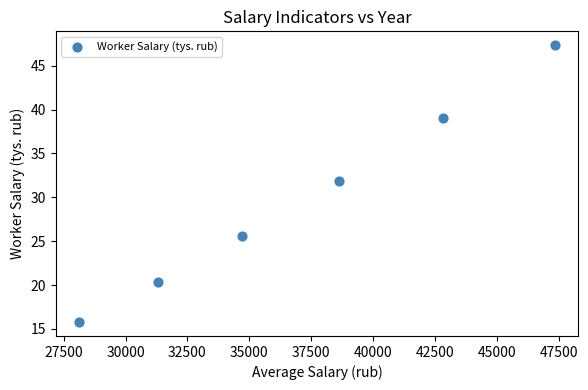

What is the average Y value?

30.0